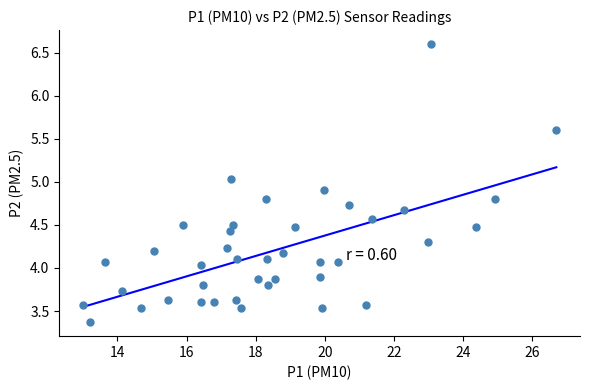

What is the range of Y values (max minus min)?

3.2